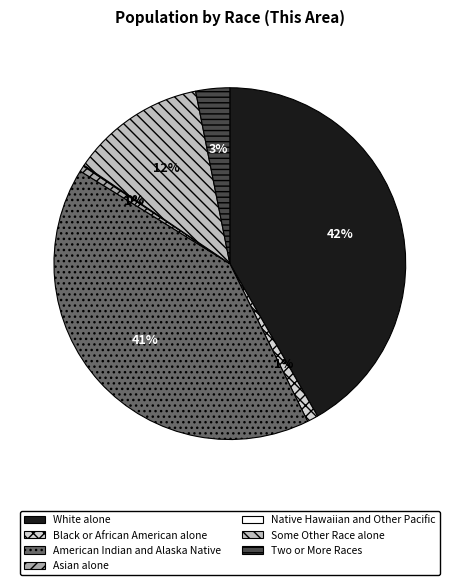

How many segments does this pie chart have?

7